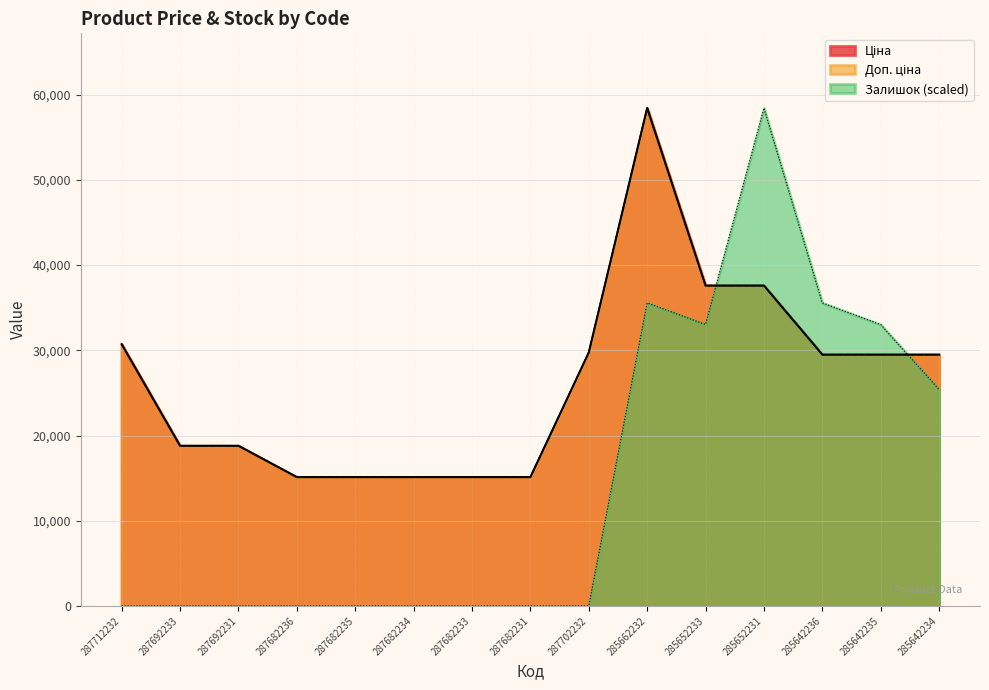

List the labels in order of Залишок value, smallest first.

287712232, 287692233, 287692231, 287682236, 287682235, 287682234, 287682233, 287682231, 287702232, 285642234, 285652233, 285642235, 285662232, 285642236, 285652231